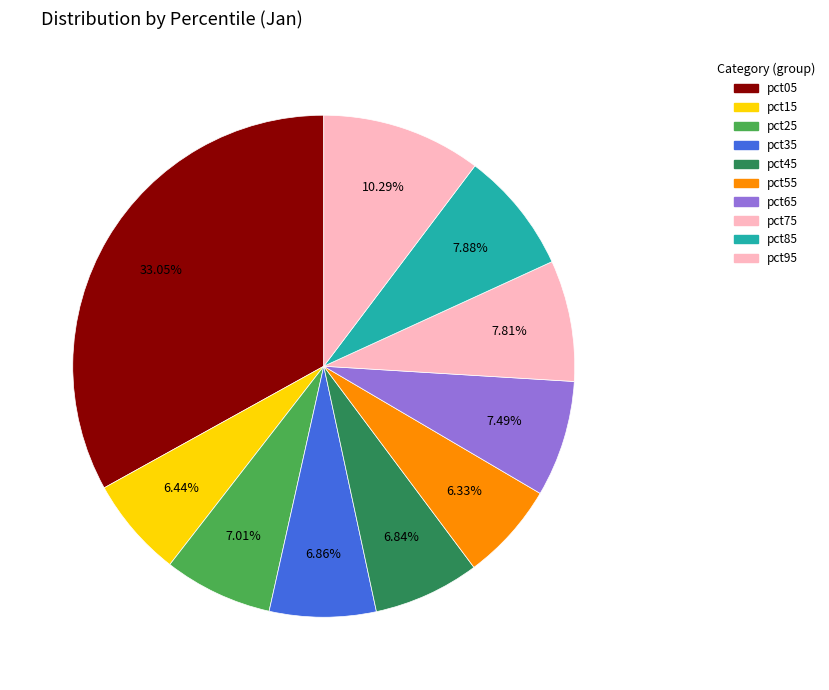

To the nearest percent, what is the difference between the pct35 and pct05 slice percentages?

26%